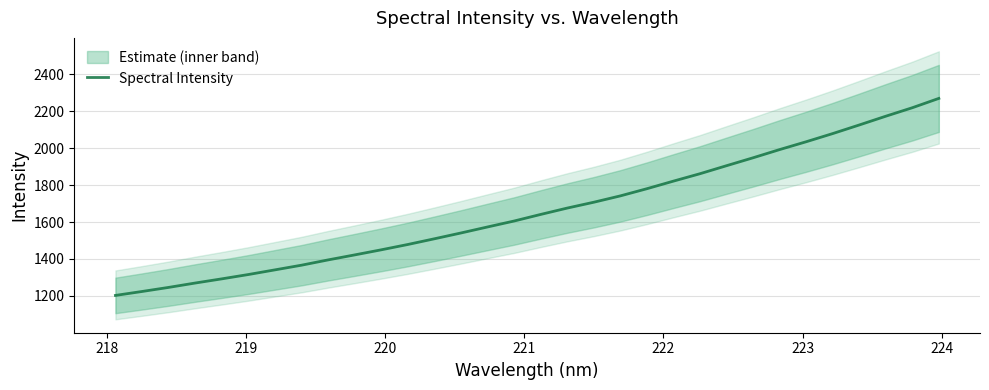

What is the smallest value displayed?

1202.5